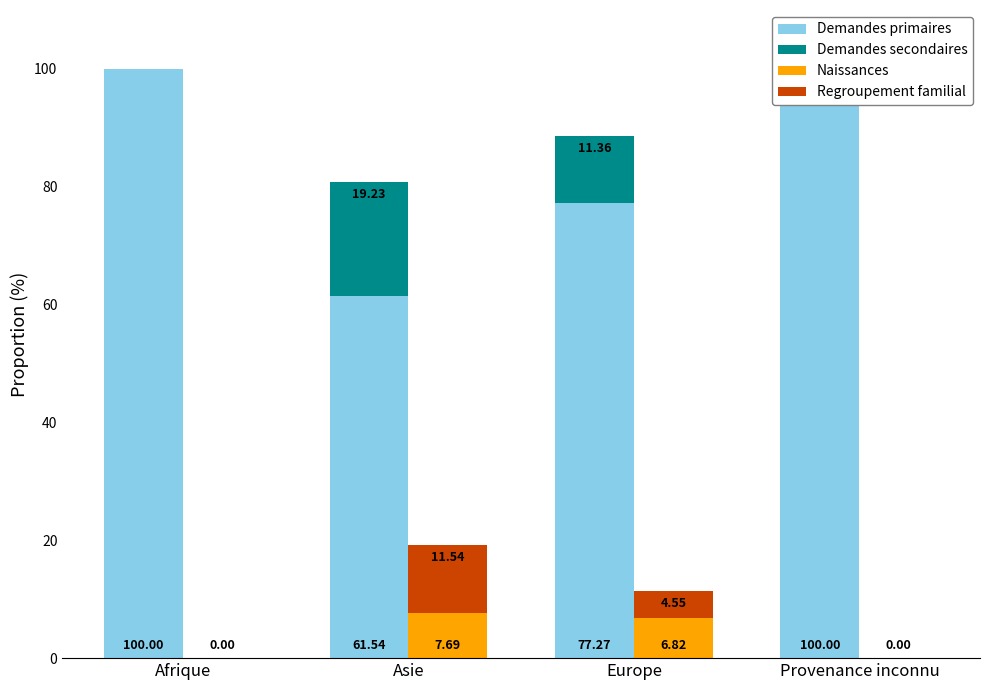

How many positive values does the Demandes secondaires series have?

2